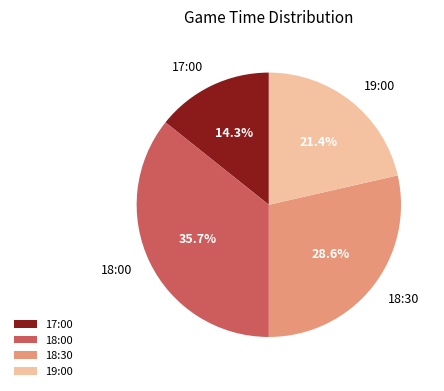

Does any single category account for the majority?

No